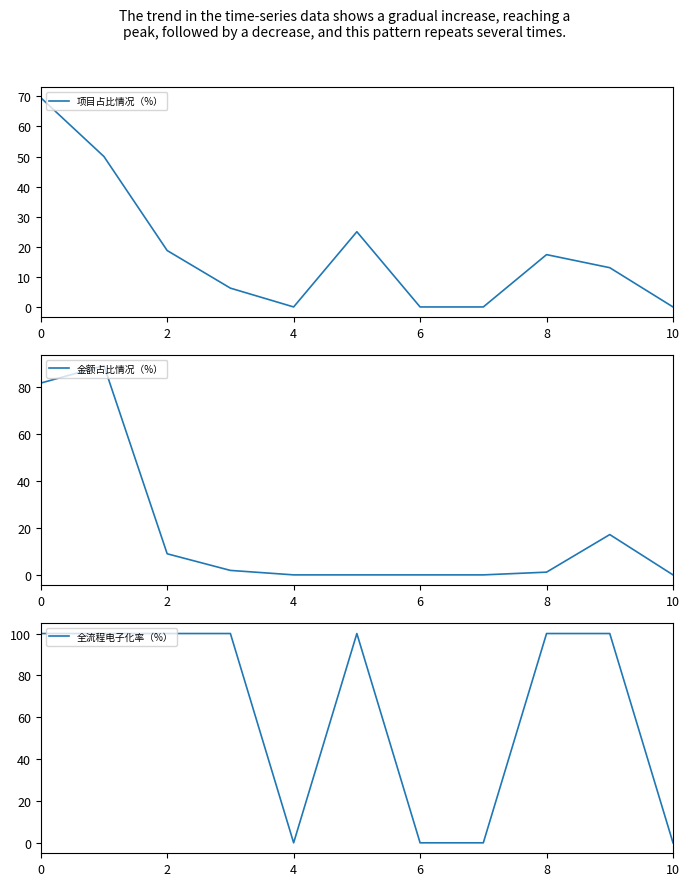

What is the sum of all 全流程电子化率（%） values?

700